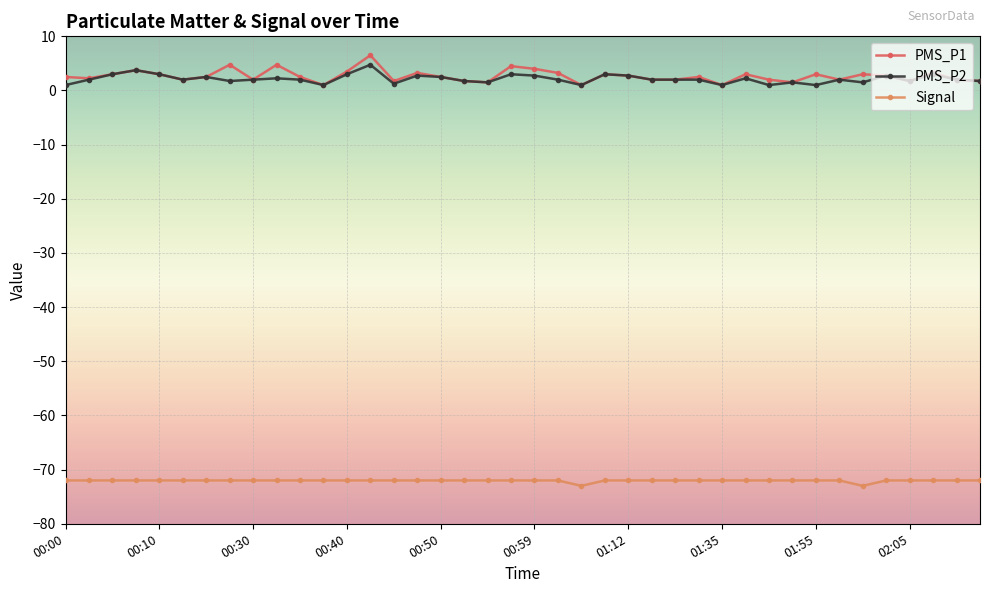

What is the difference between the maximum and minimum values in the PMS_P1 series?

5.5